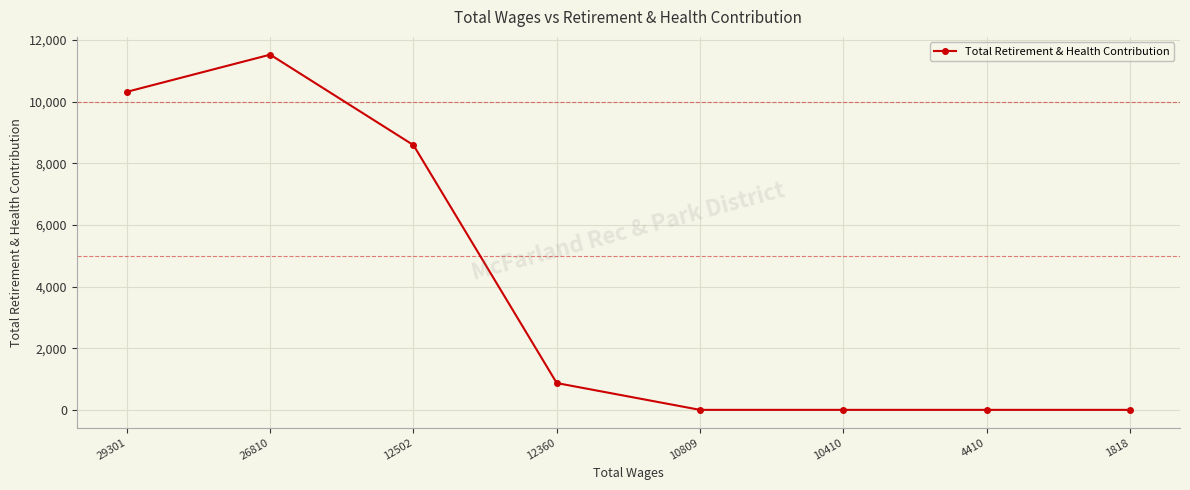

True or false: the data shows 4368 at 29301.

False